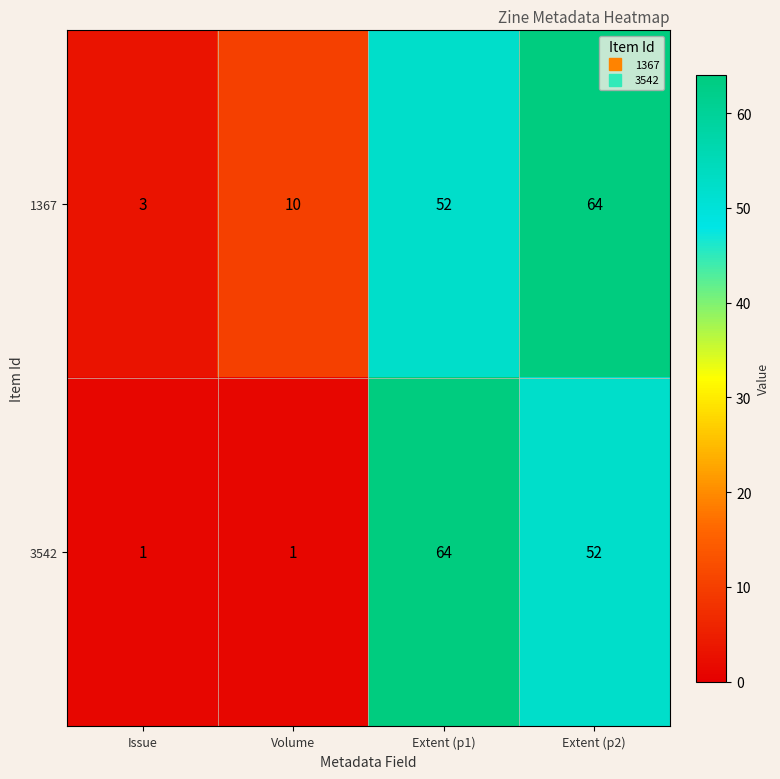

At how many categories does at least one series exceed 39?

2